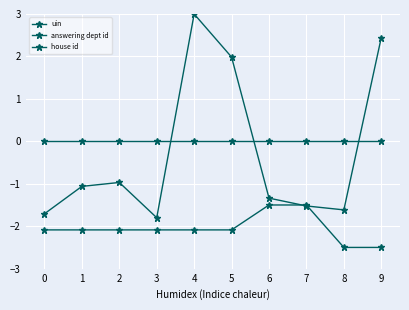

What is the total value across all series at 6?

-2.8